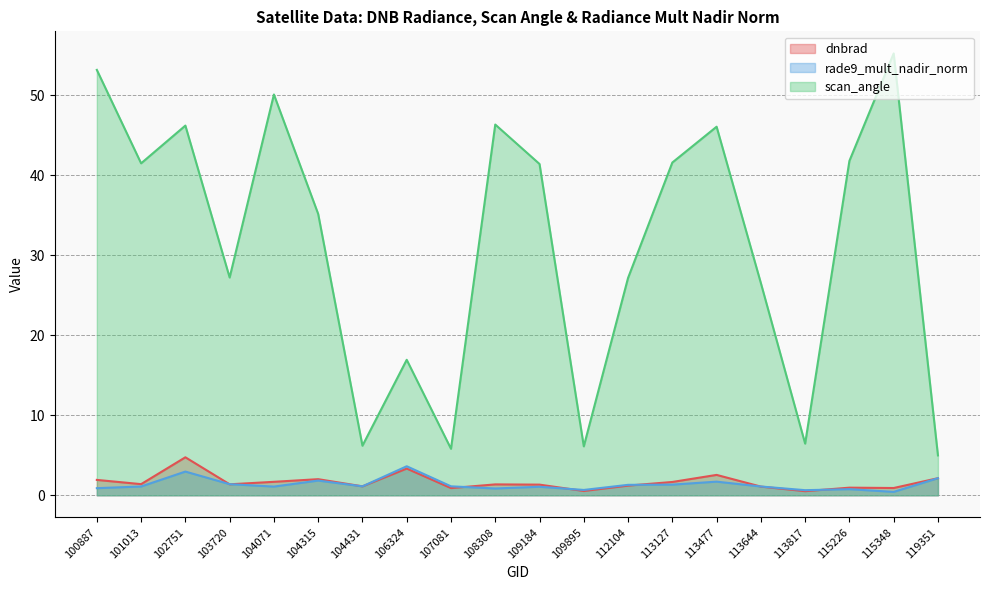

Between 119351 and 112104, which is larger?

119351